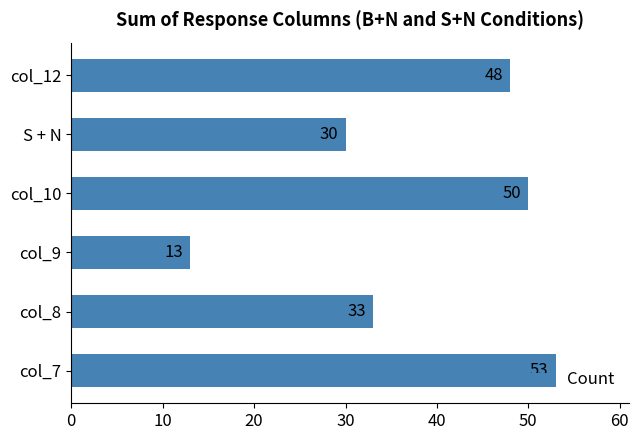

What is the sum of all values?

227